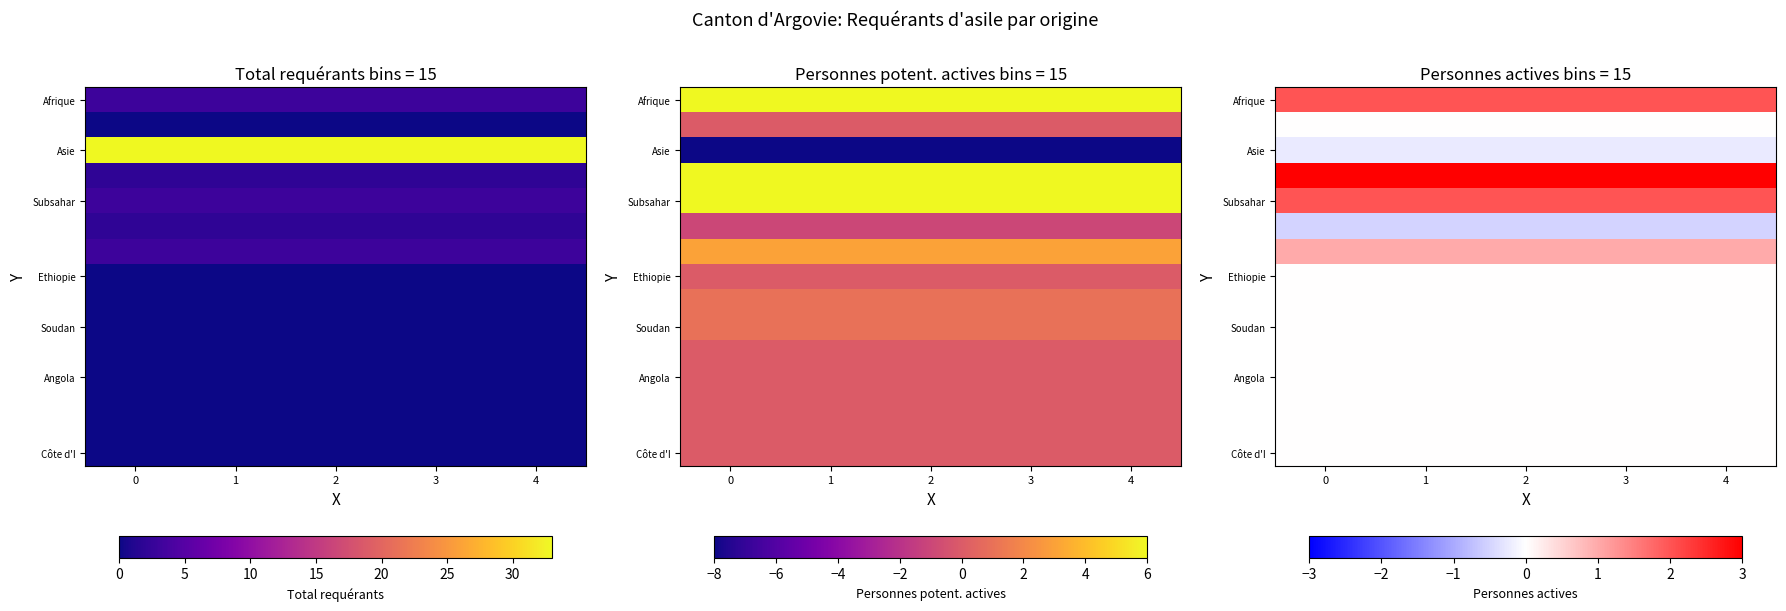

Which series changed the most between 3 and 4?

row_0